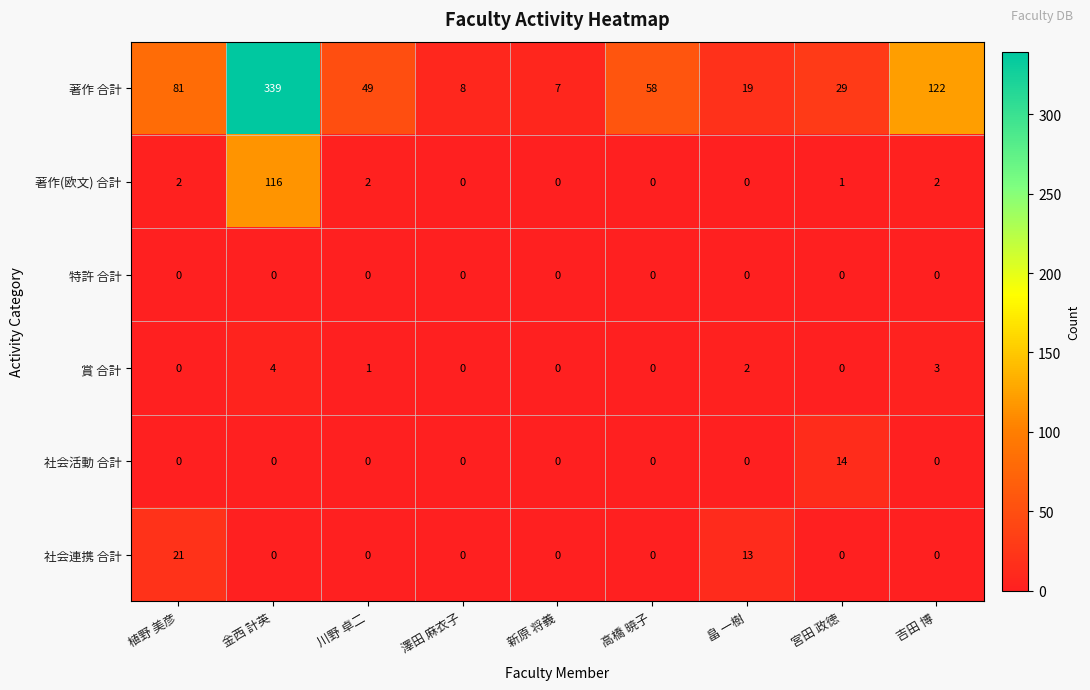

Is it true that 賞 合計 equals 0 at 高橋 暁子?

True